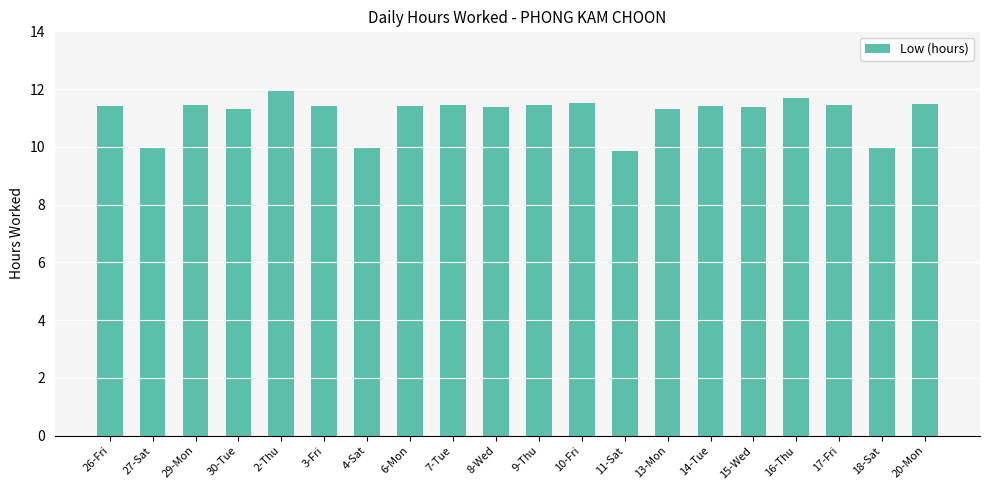

What is the sum of the values at 6-Mon and 30-Tue?

22.7